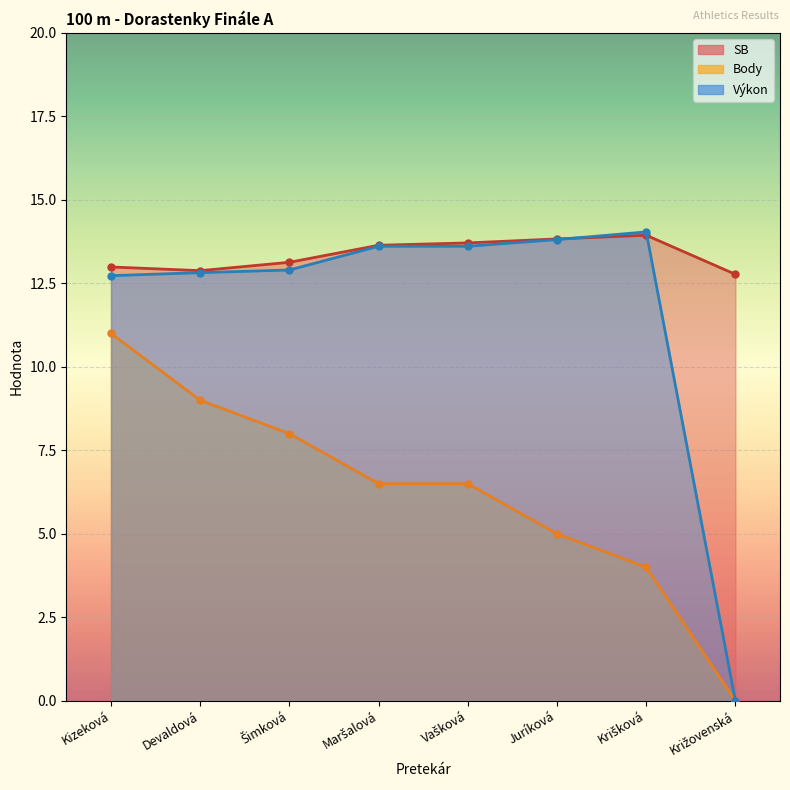

The SB series shows 13.1 at Šimková. True or false?

True